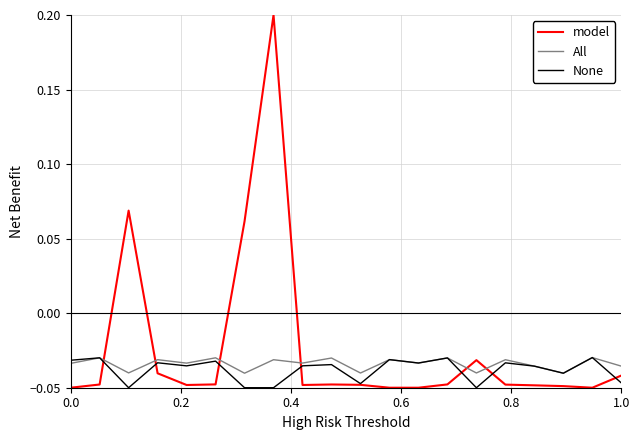

At which category is the sum across all series the highest?

8